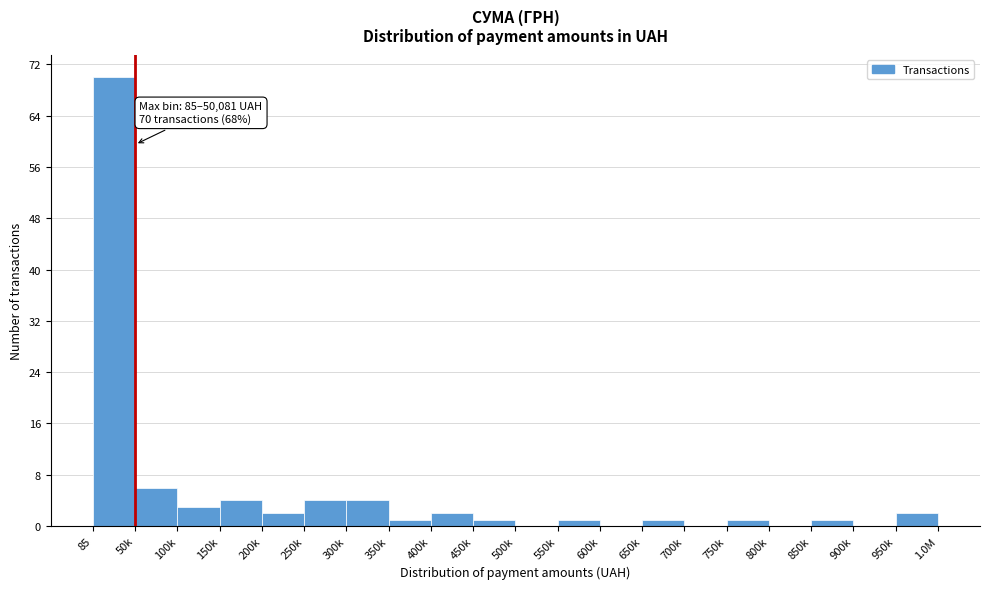

Reading left to right, transcribe all the data shown in this chart.

85=70	50k=6	100k=3	150k=4	200k=2	250k=4	300k=4	350k=1	400k=2	450k=1	500k=0	550k=1	600k=0	650k=1	700k=0	750k=1	800k=0	850k=1	900k=0	950k=2